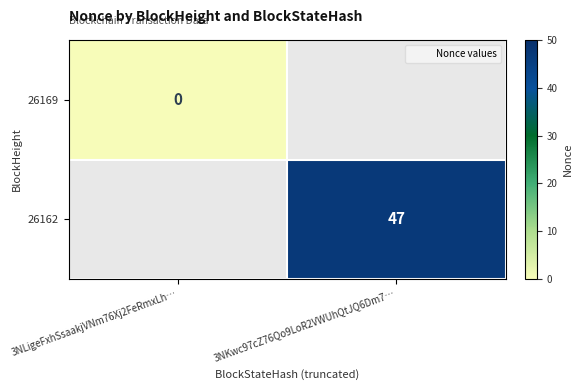

Rank the categories by 26169 value from highest to lowest.

3NLigeFxhSsaakjVNm76Xj2FeRmxLh…, 3NKwc97cZ76Qo9LoR2VWUhQtJQ6Dm7…